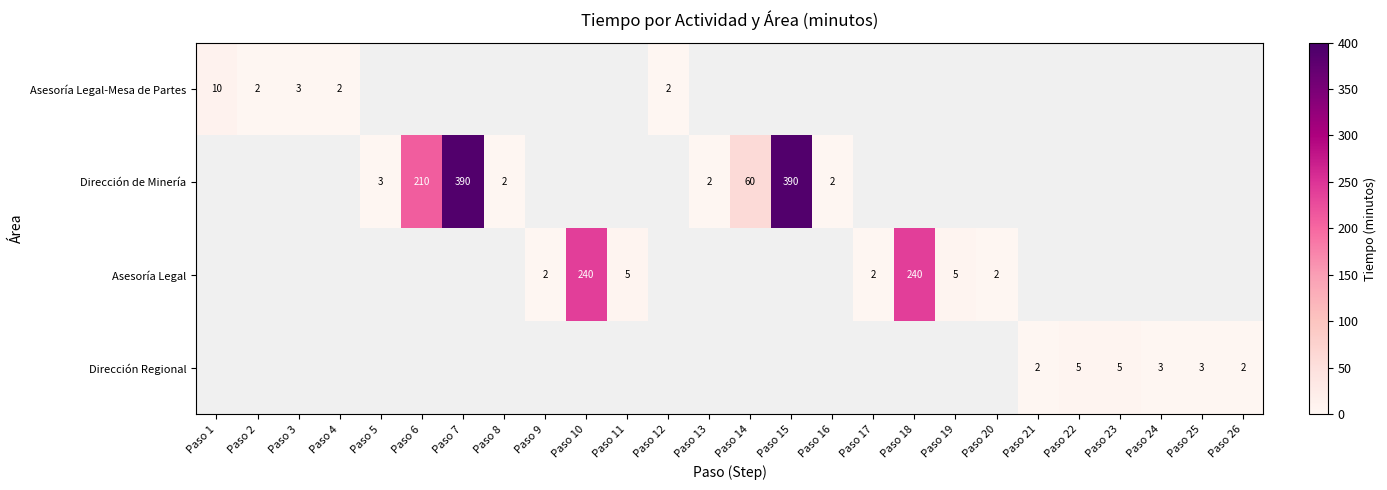

The Asesoría Legal series shows 3 at Paso 20. True or false?

False